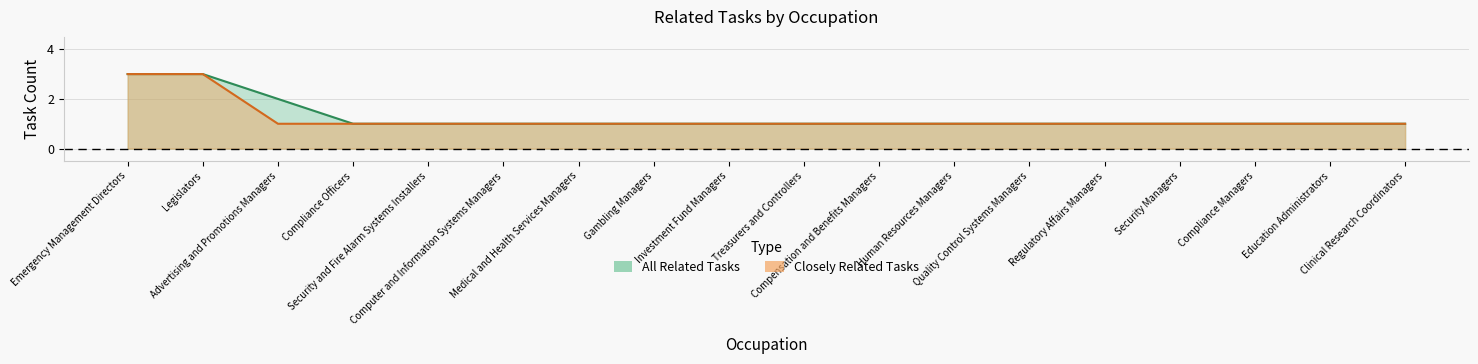

What is the value of the Closely Related Tasks point at the 9th from the left?

1